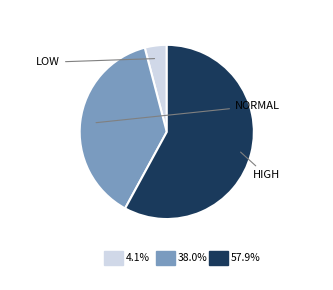

Is there a majority slice in this chart?

Yes